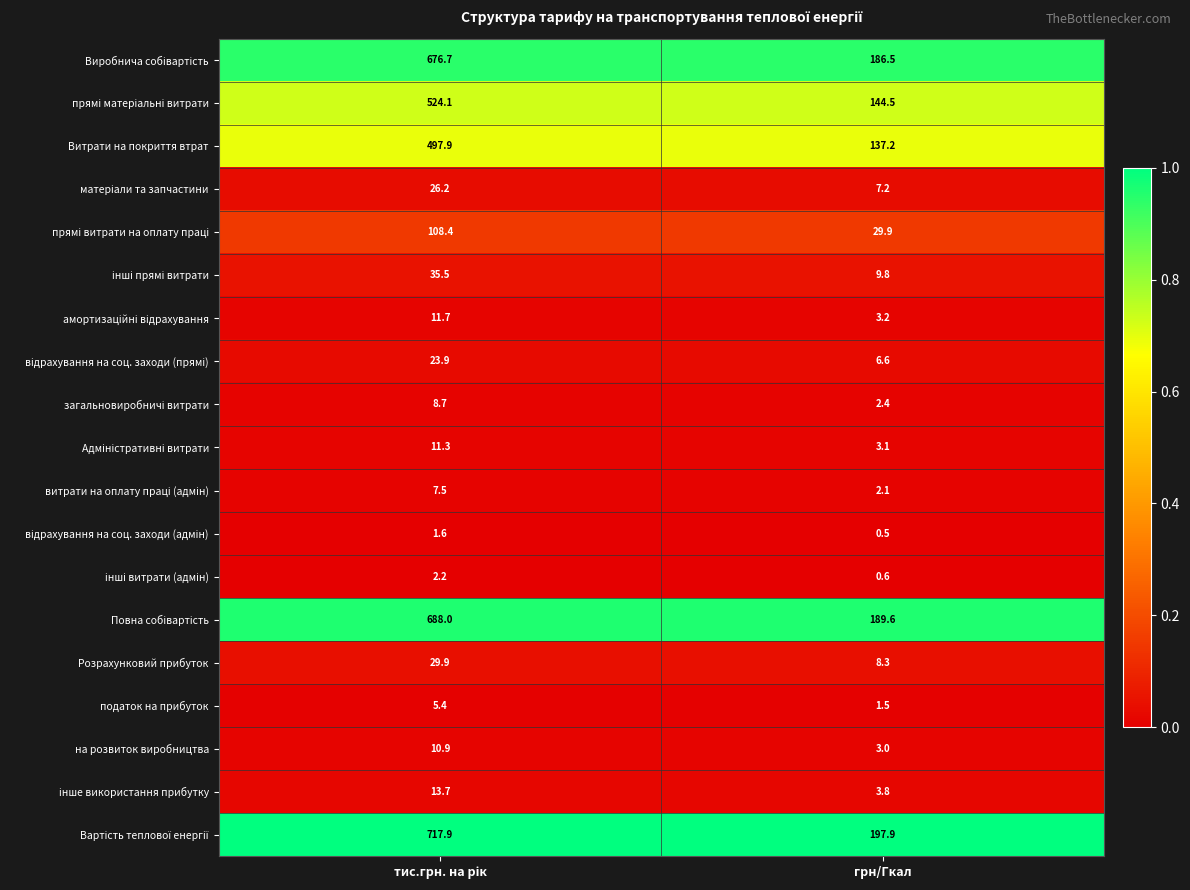

What is the smallest value displayed?

0.5